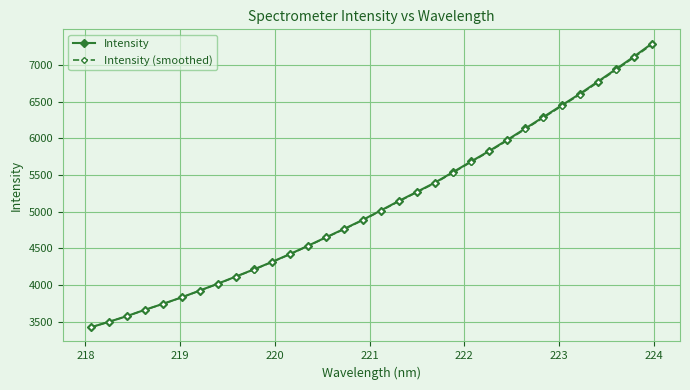

How many lines are shown in the chart?

2